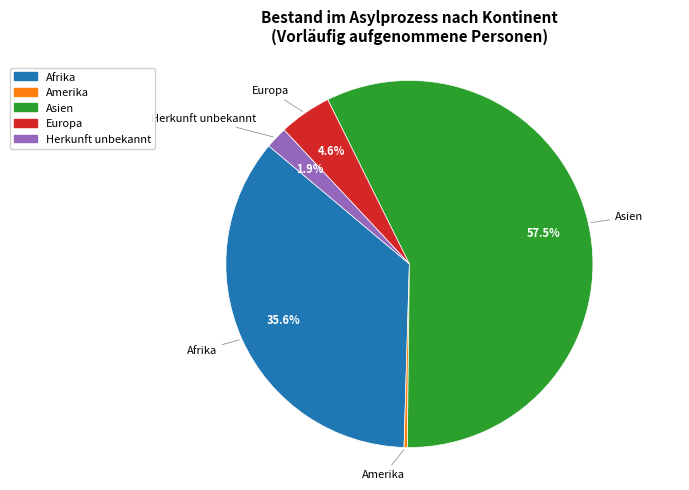

To the nearest percent, what is the difference between the largest and smallest slice percentages?

57%